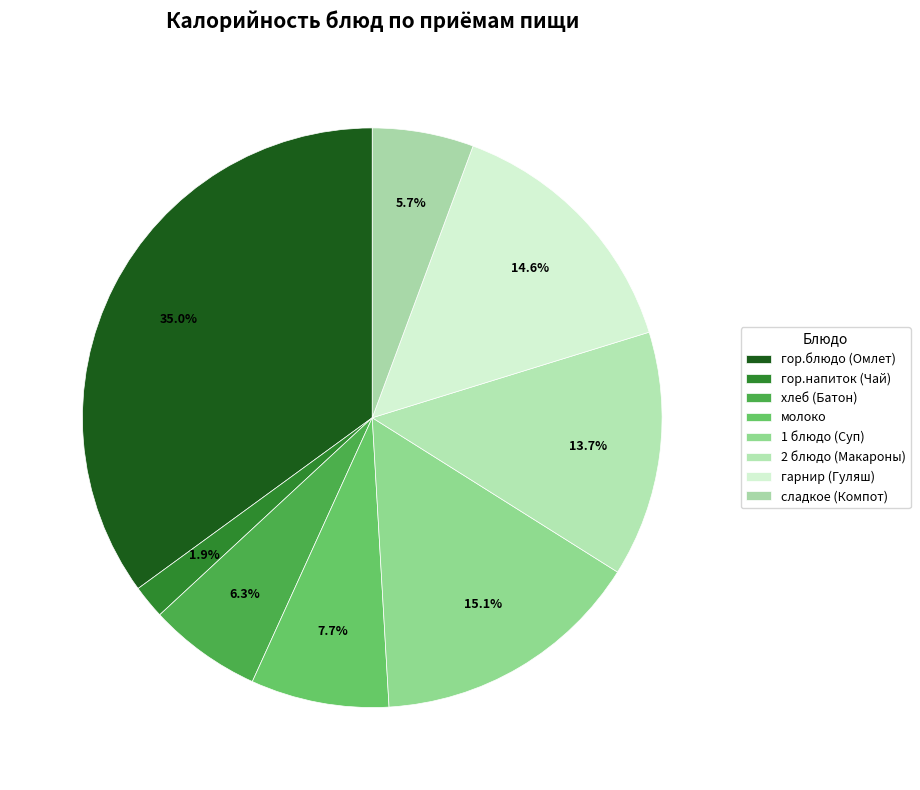

To the nearest percent, what is the average slice percentage?

12%